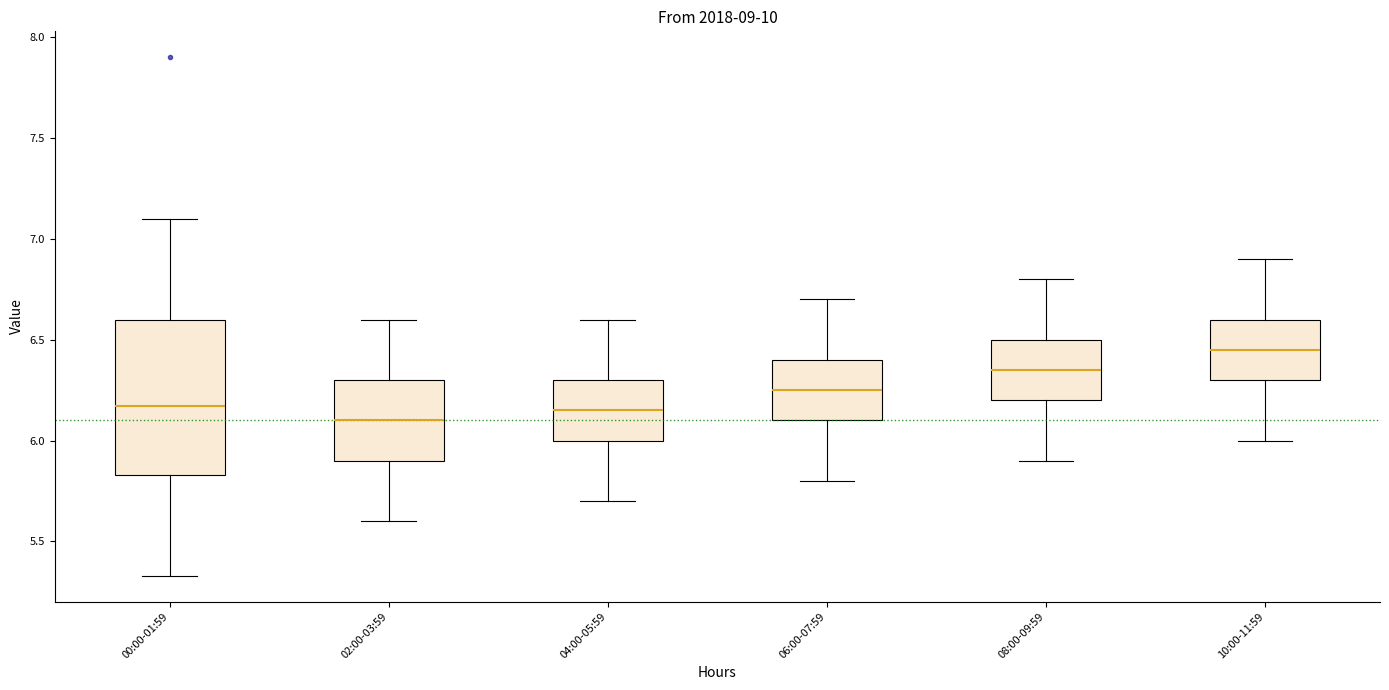

Which box's median line is the lowest?

02:00-03:59